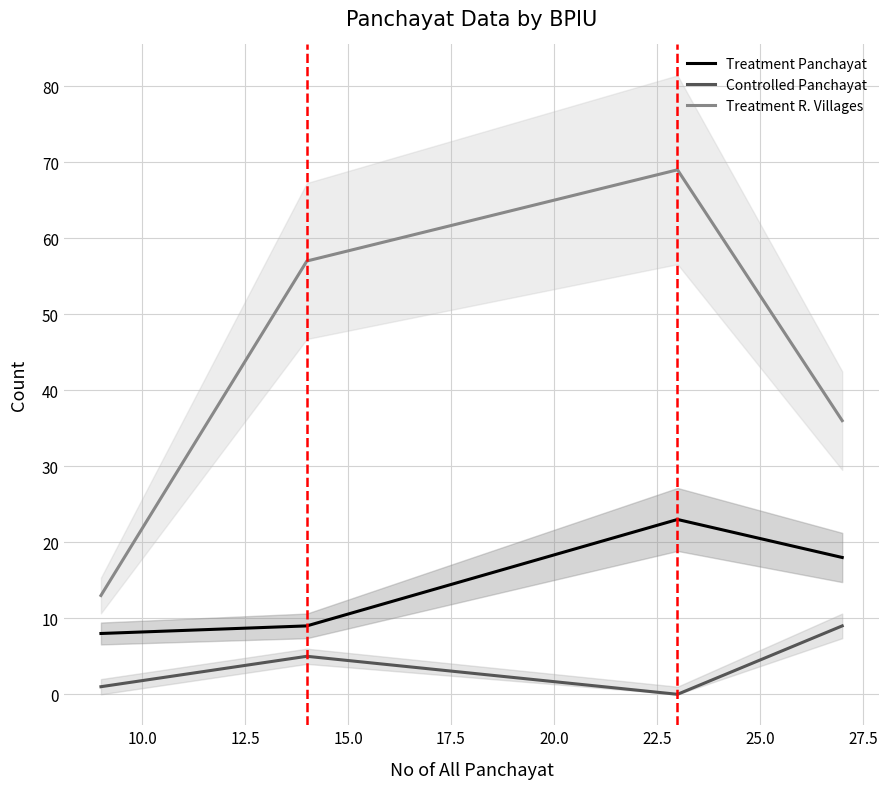

What is the highest value of the Treatment R. Villages series?

69